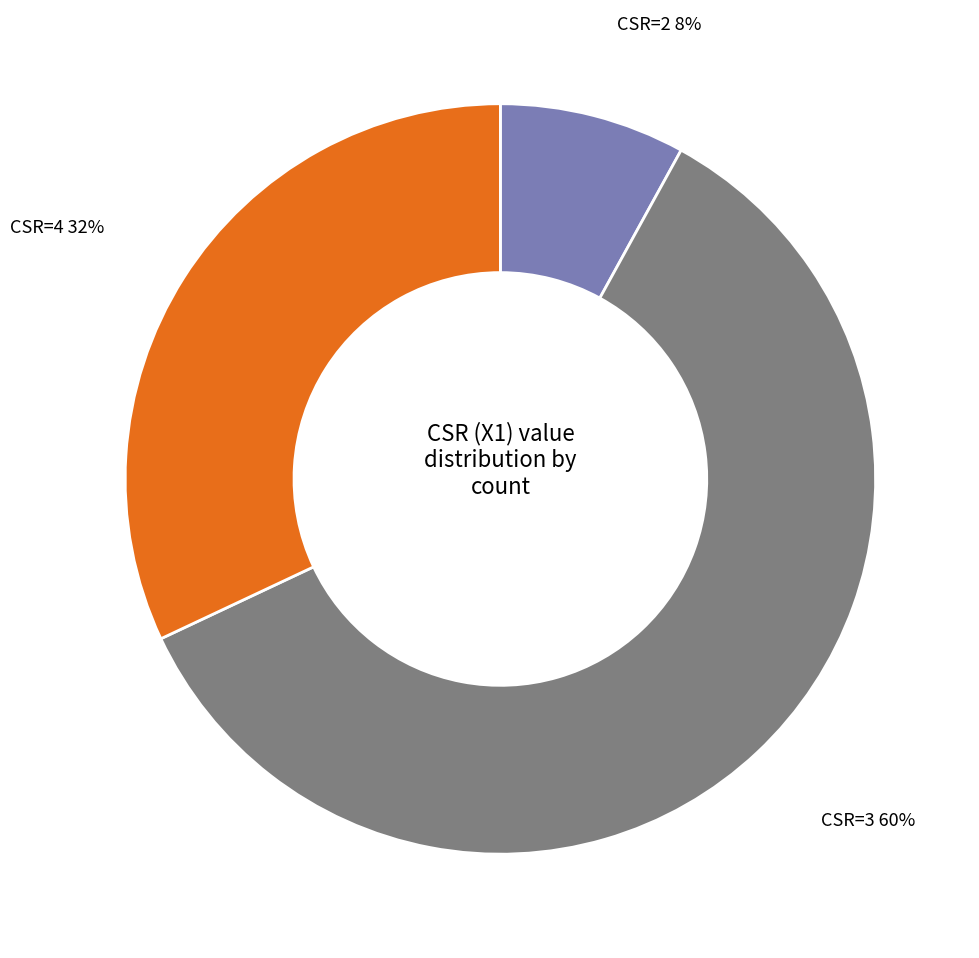

To the nearest percent, what percentage of the pie is CSR=2?

8%